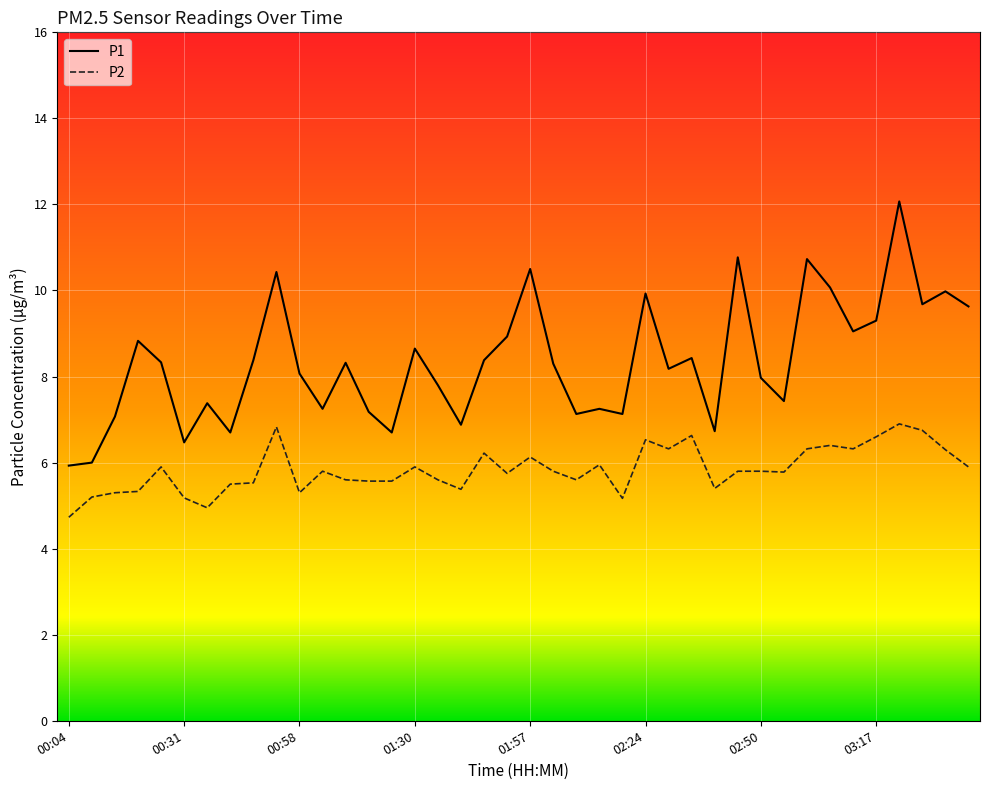

How many categories are shown in the chart?

40